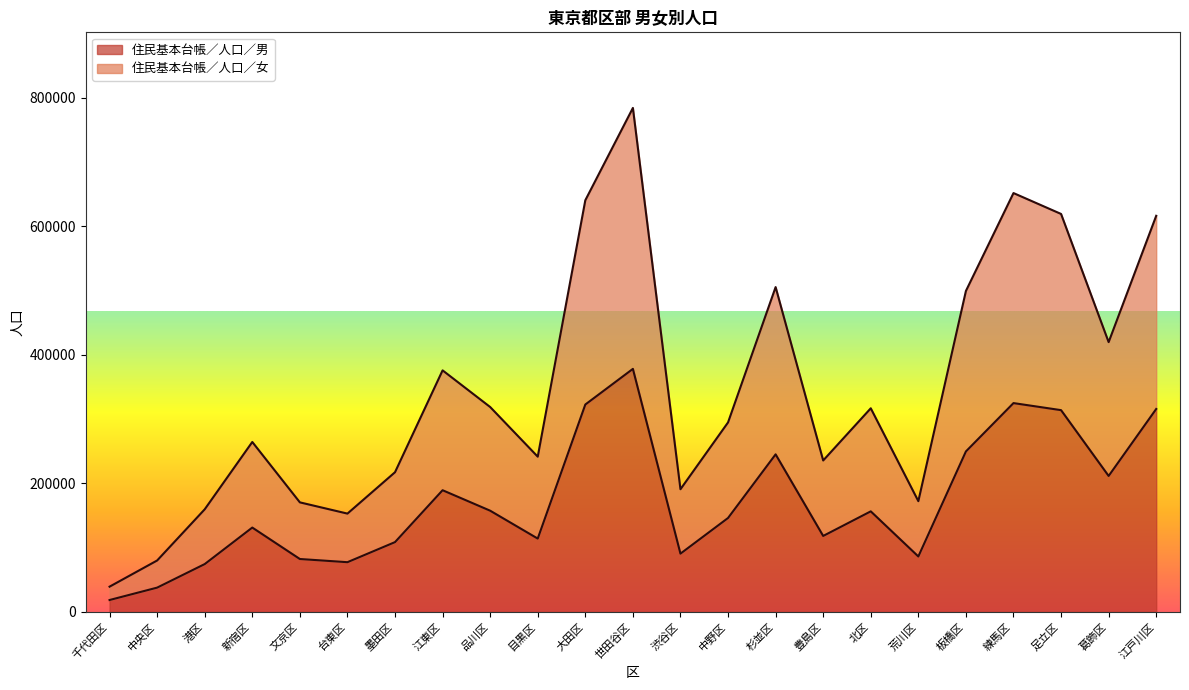

At how many categories does at least one series exceed 781823?

1